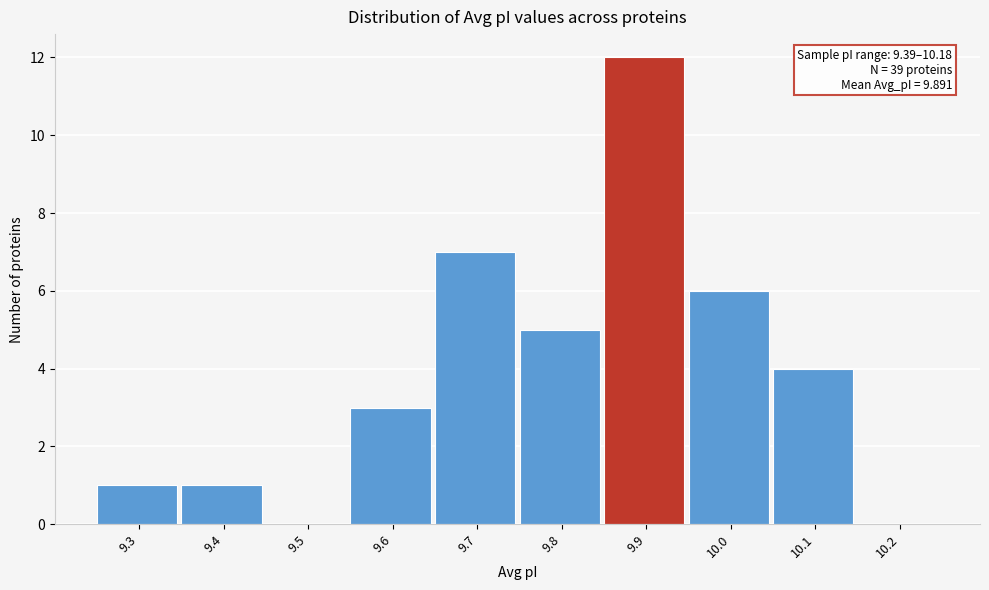

Reading left to right, list all the values displayed in this chart.

9.3=1	9.4=1	9.5=0	9.6=3	9.7=7	9.8=5	9.9=12	10.0=6	10.1=4	10.2=0